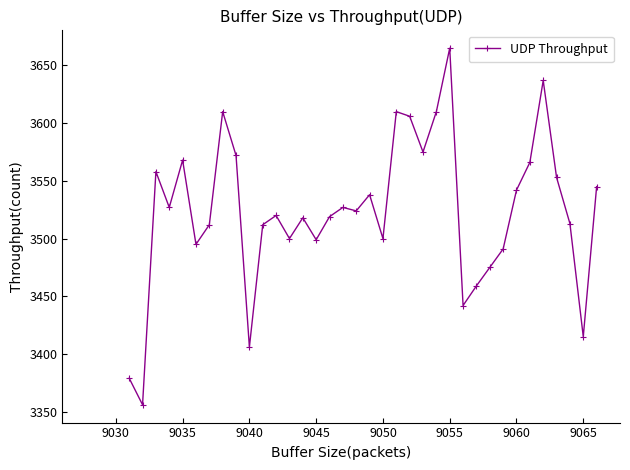

What is the value of the 35th point from the left?

3415